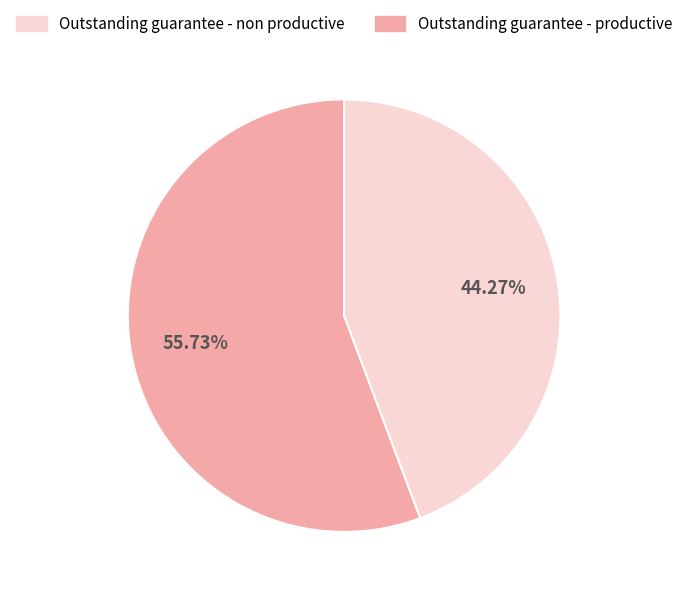

Is there any slice that represents more than half of the pie?

Yes